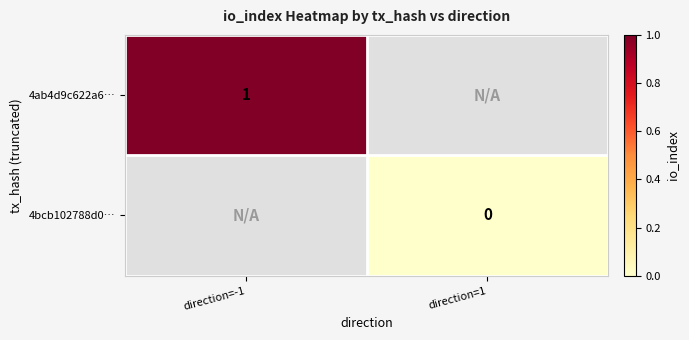

The value of 4ab4d9c622a6… at direction=-1 is 1.5. True or false?

False